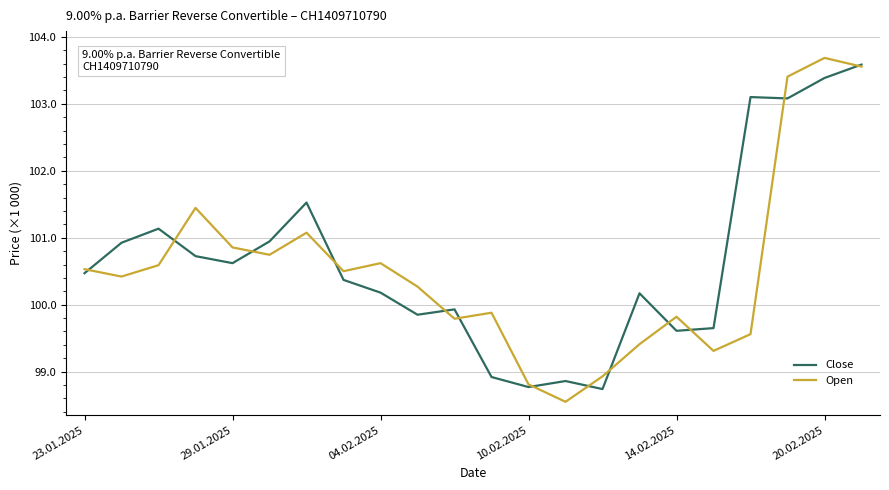

What are all the series names shown in the legend?

Close, Open